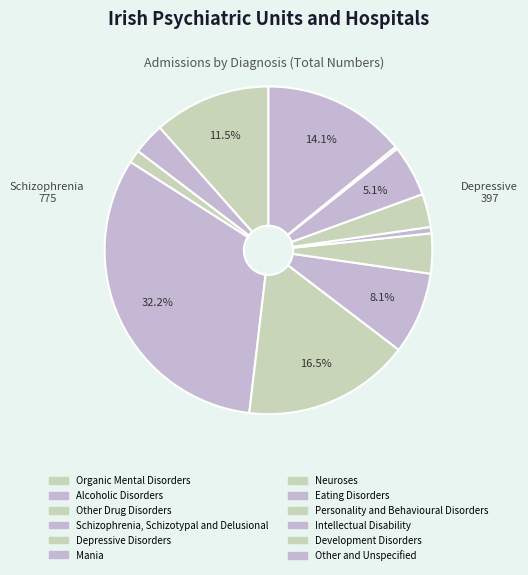

Count the number of slices in the pie.

12